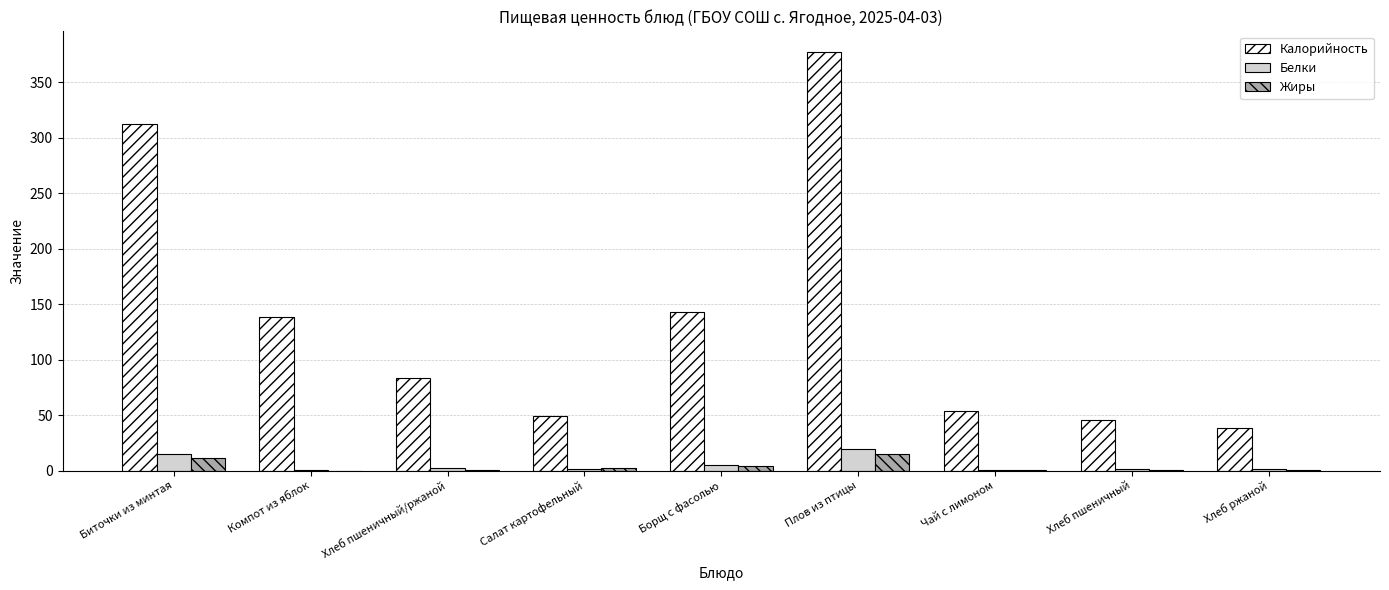

How many series are shown in this chart?

3